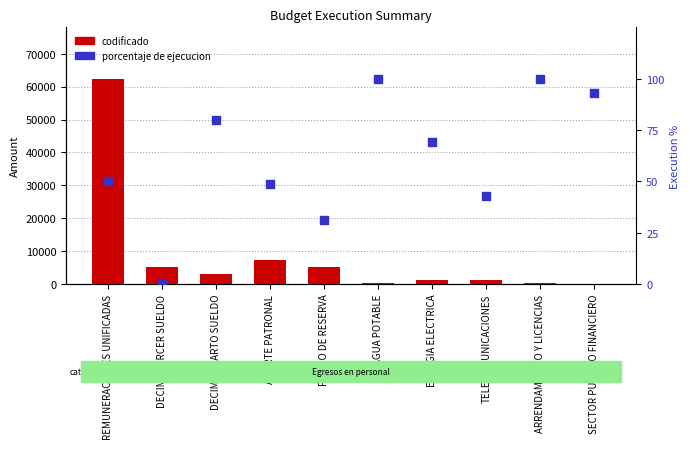

Which series contains the lowest Y value?

porcentaje